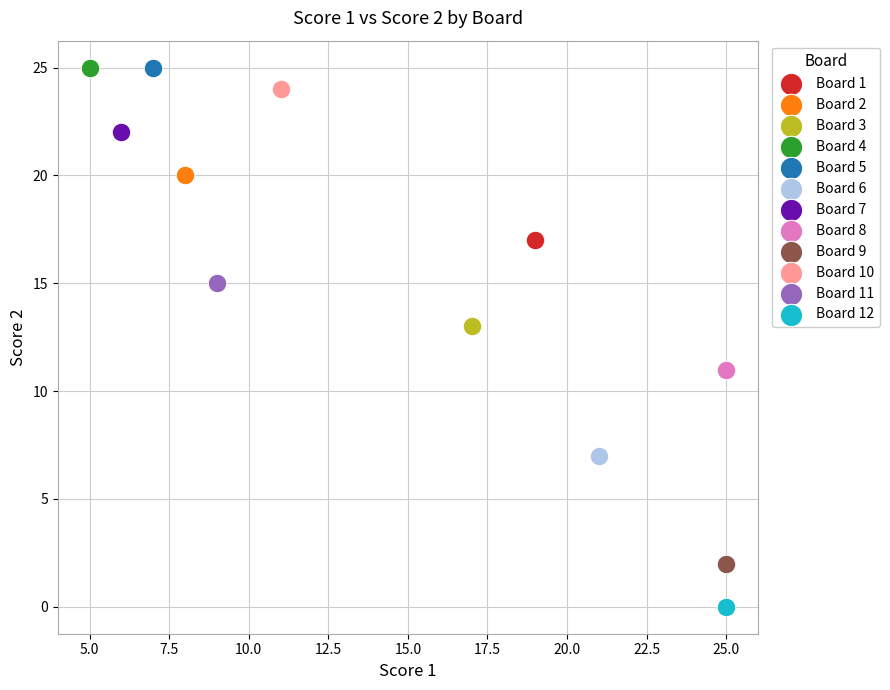

What are all the series names shown in the legend?

Board 1, Board 2, Board 3, Board 4, Board 5, Board 6, Board 7, Board 8, Board 9, Board 10, Board 11, Board 12